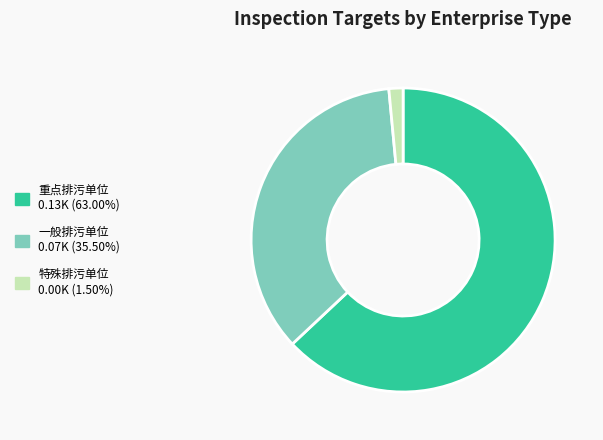

How many segments does this pie chart have?

3